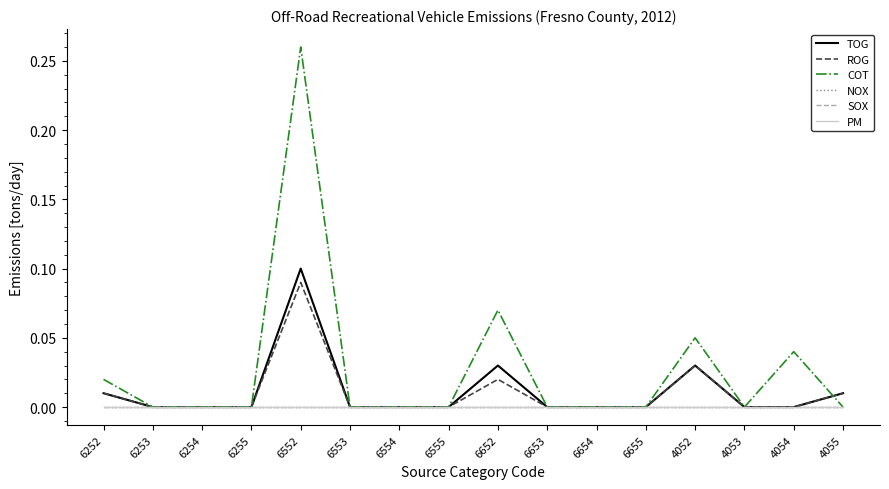

What is the total value across all series at 4052?

0.1